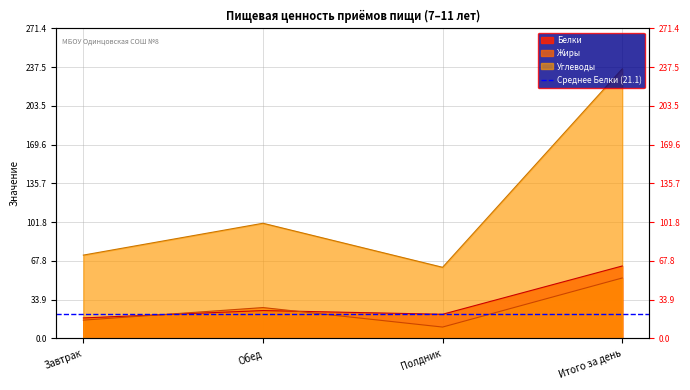

How many lines are shown in the chart?

3